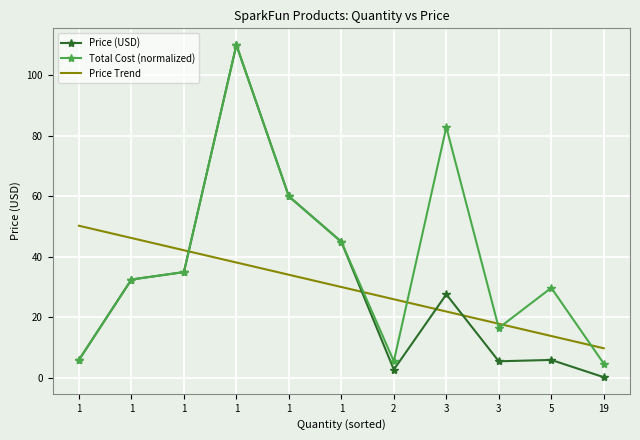

Reading right to left, transcribe all the data shown in this chart.

Price (USD): 0.2	6.0	5.5	27.6	2.8	45.0	60.0	110.0	35.0	32.5	6.0
Total Cost (normalized): 4.8	29.8	16.5	82.8	5.5	45.0	60.0	110.0	35.0	32.5	6.0
Price Trend: 9.8	13.8	17.9	21.9	26.0	30.0	34.1	38.1	42.2	46.2	50.3